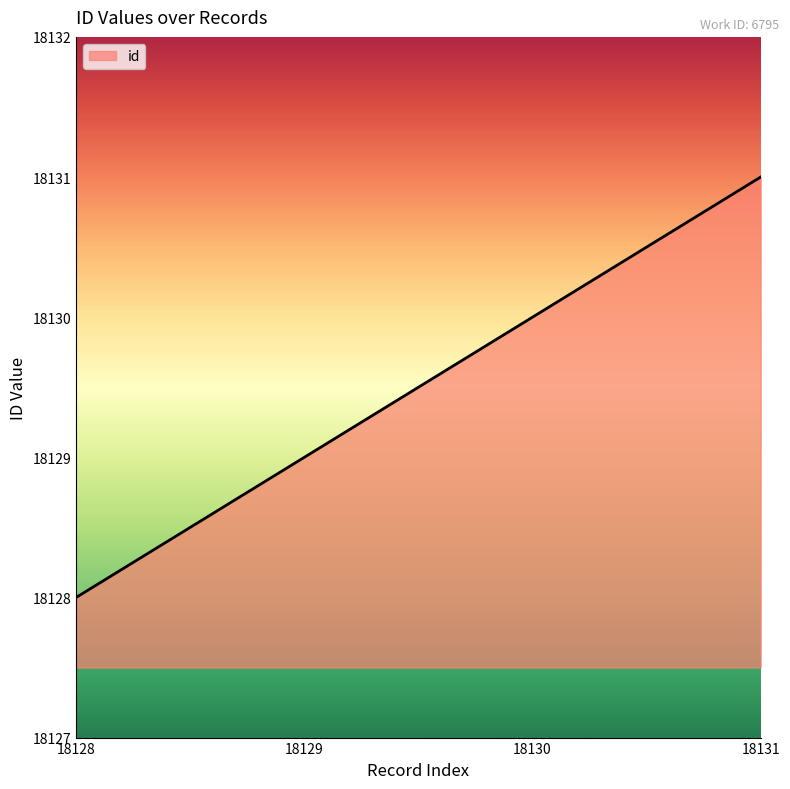

Reading left to right, list all the values displayed in this chart.

18128=18128	18129=18129	18130=18130	18131=18131